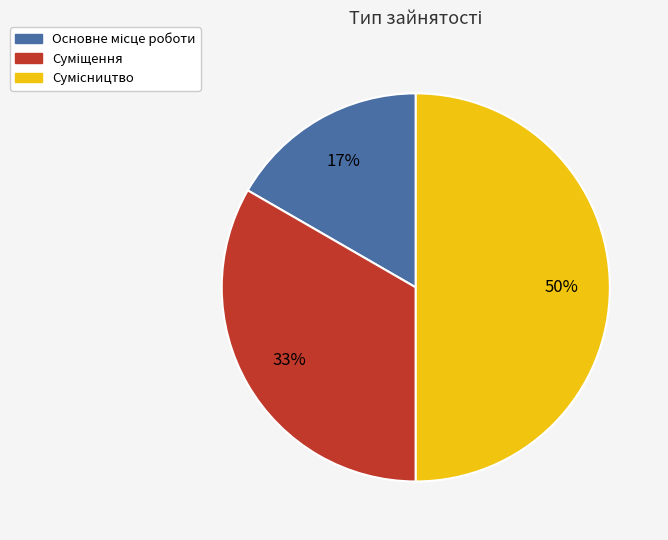

To the nearest percent, what is the difference between the largest and smallest slice percentages?

33%